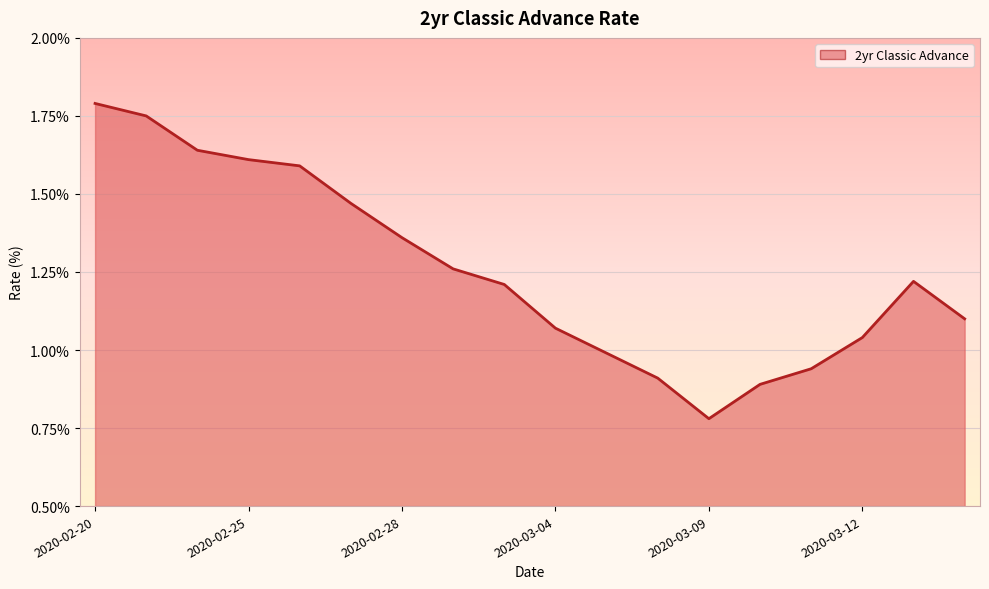

How many lines are shown in the chart?

1